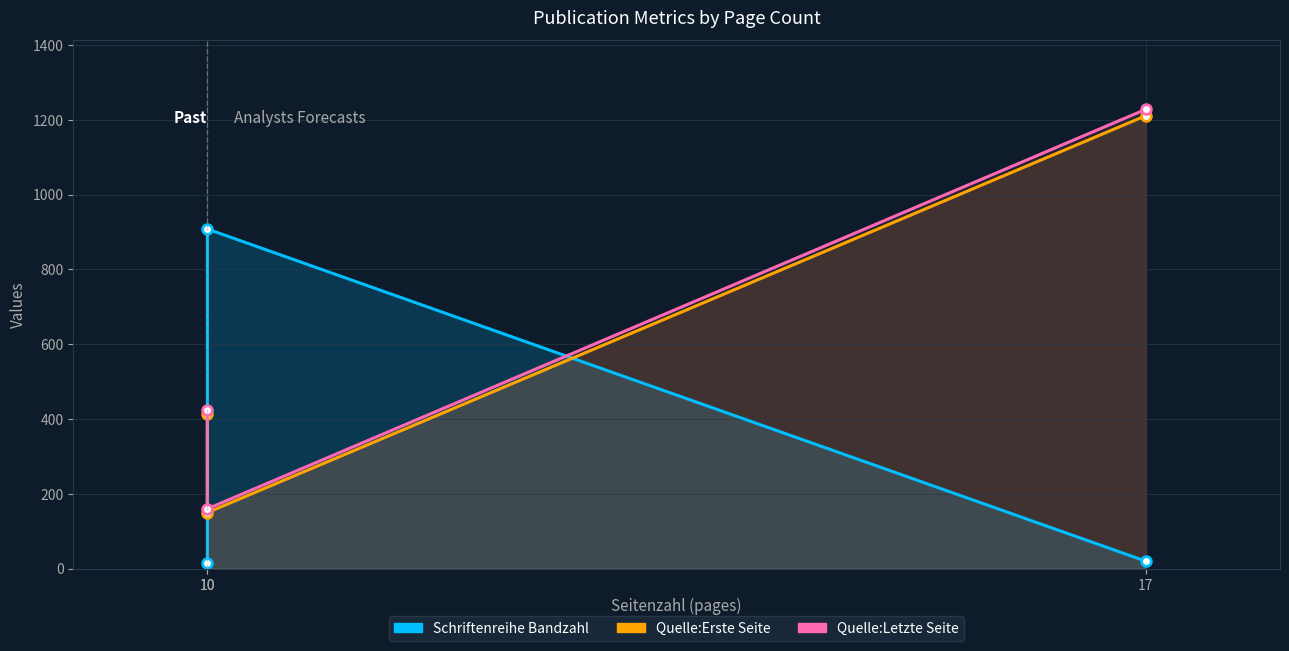

At which label does Quelle:Erste Seite first exceed 414?

17